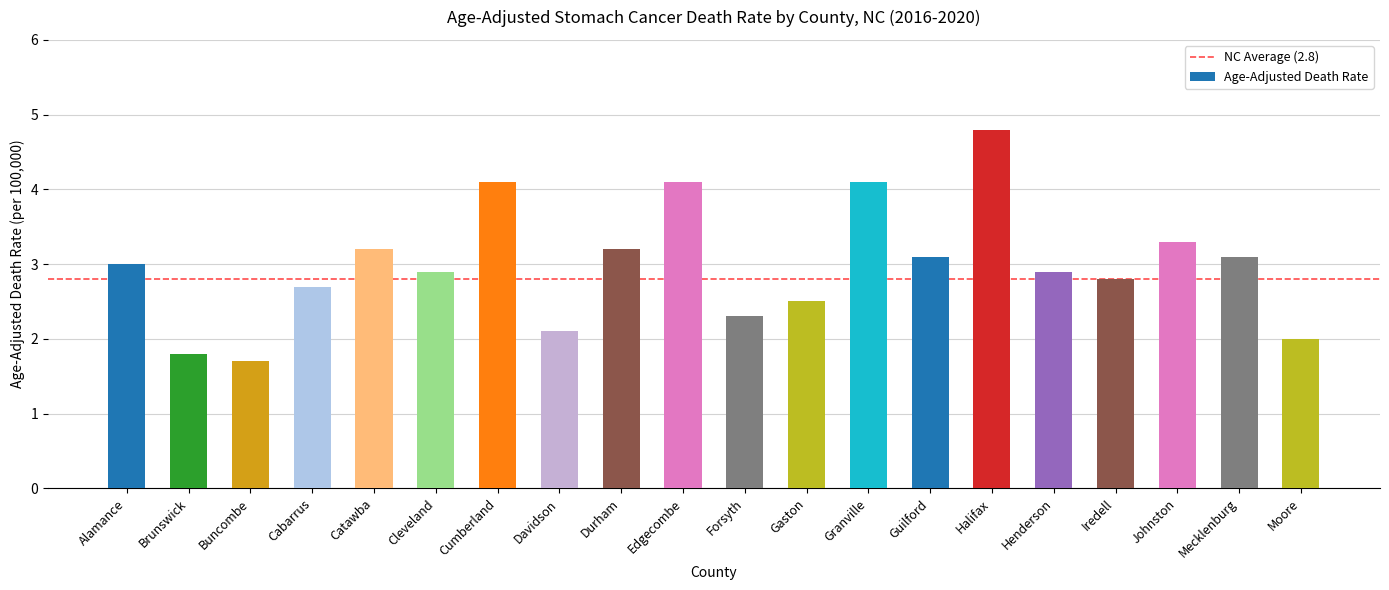

What is the greatest value displayed?

4.8